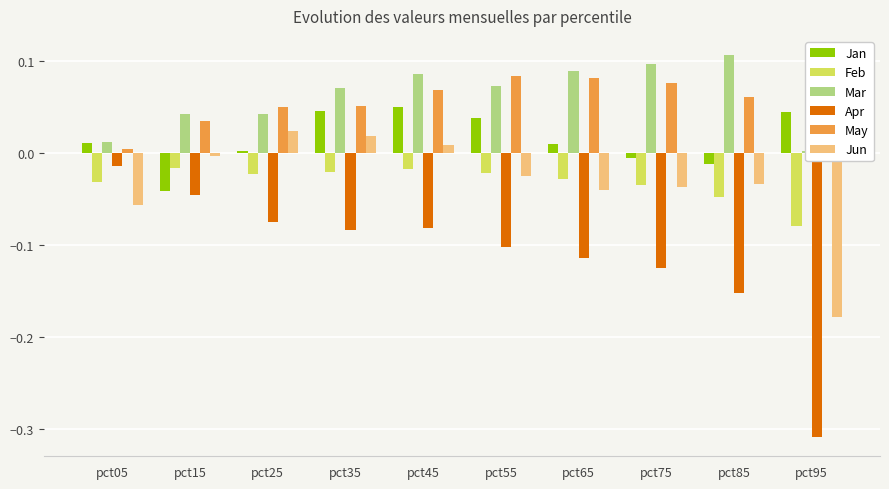

How many groups of bars are there?

10